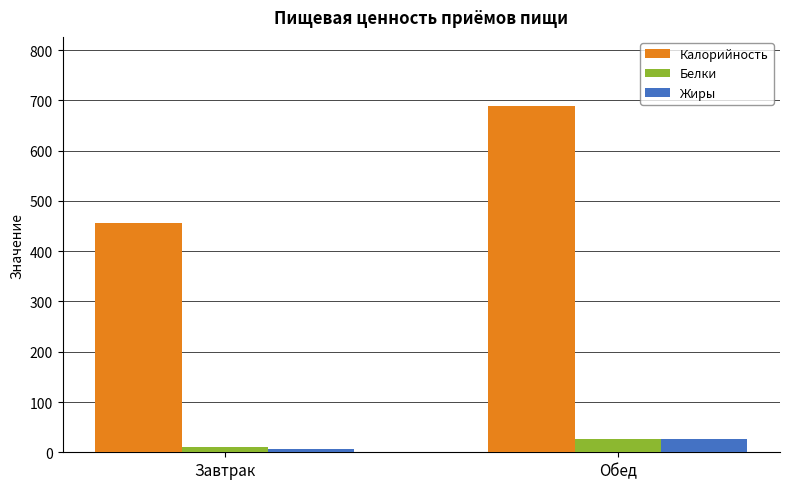

What is the spread (max minus min) of values at Завтрак?

449.1